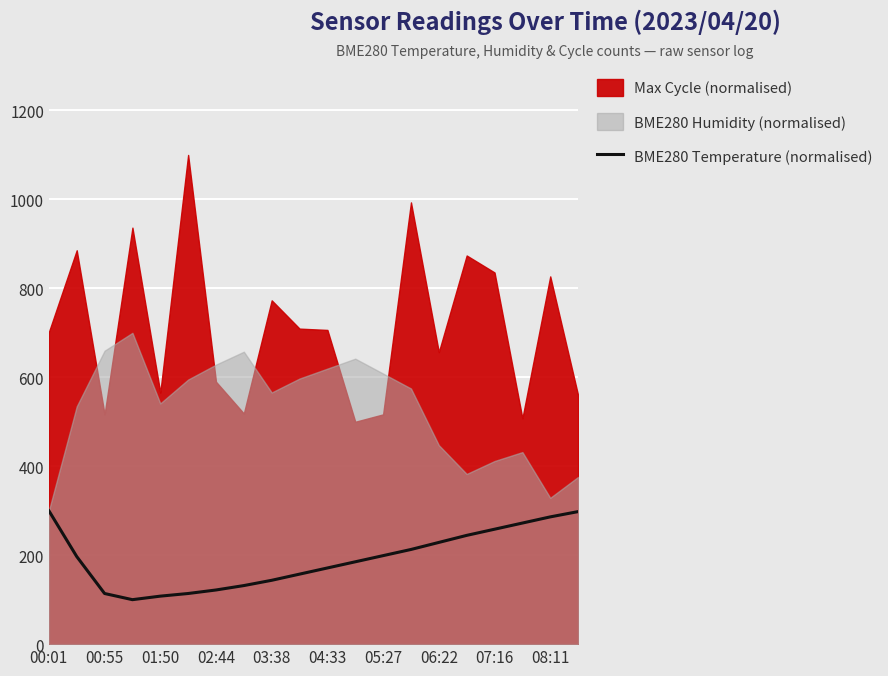

What is the maximum value for BME280 Temperature (normalised)?

300.0